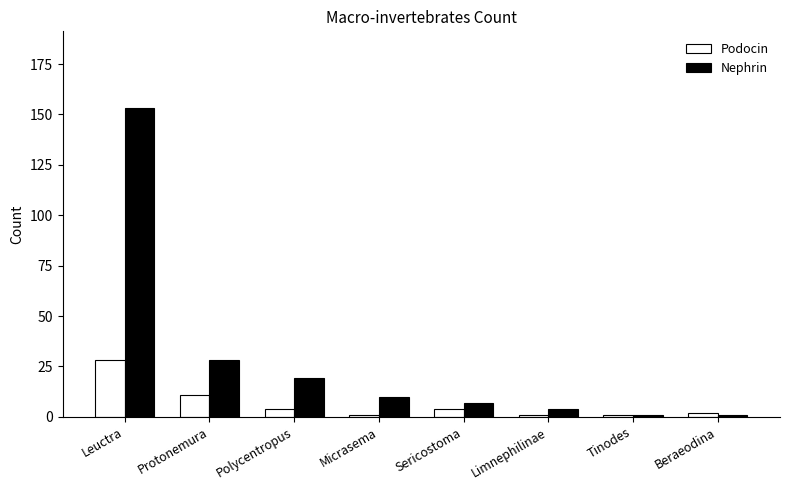

Reading left to right, list all the values displayed in this chart.

Podocin: Leuctra=28	Protonemura=11	Polycentropus=4	Micrasema=1	Sericostoma=4	Limnephilinae=1	Tinodes=1	Beraeodina=2
Nephrin: Leuctra=153	Protonemura=28	Polycentropus=19	Micrasema=10	Sericostoma=7	Limnephilinae=4	Tinodes=1	Beraeodina=1